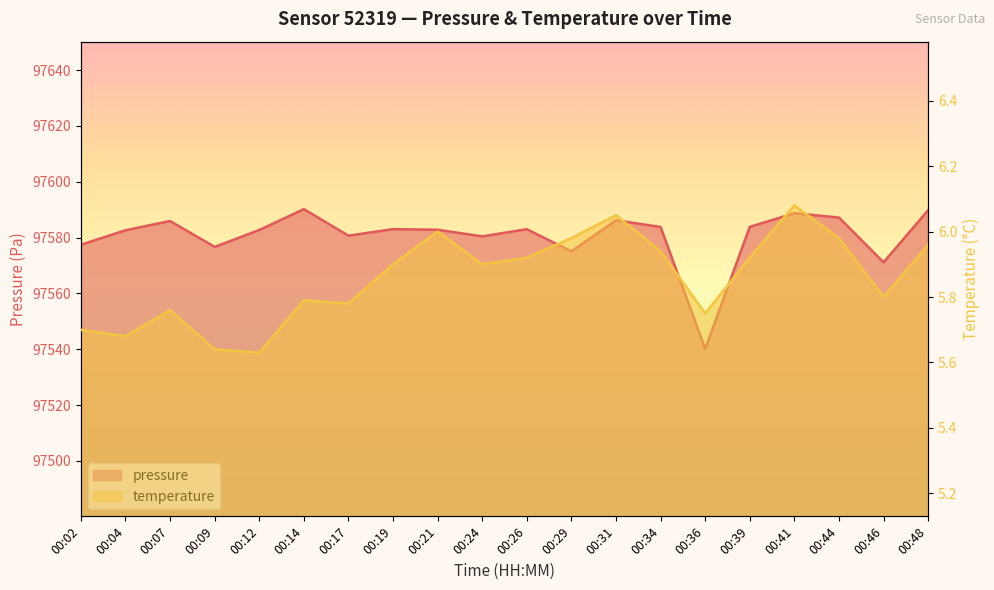

The value of pressure at 00:02 is 164179.8. True or false?

False